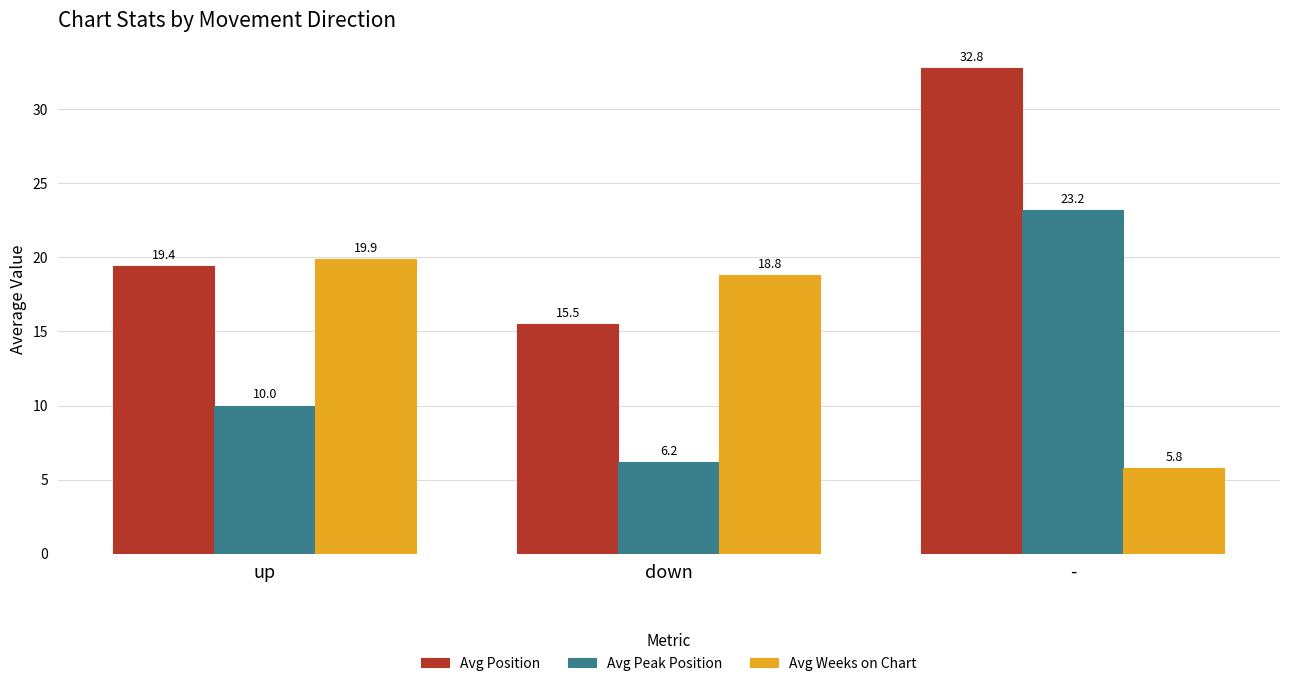

How many series are shown in this chart?

3